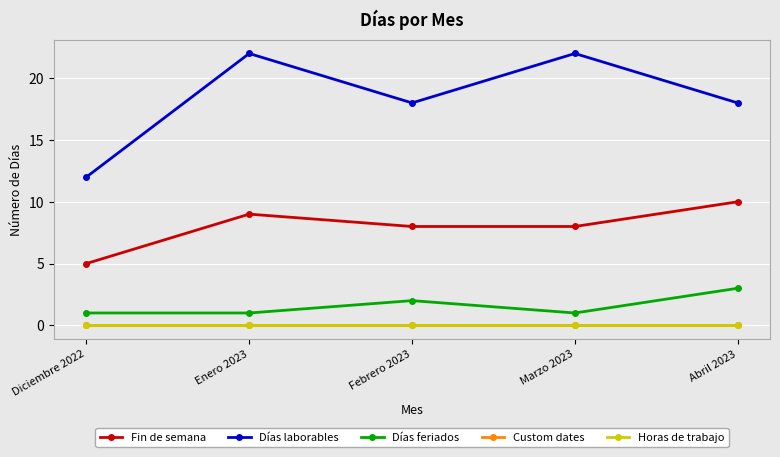

What position from the left is Abril 2023?

5